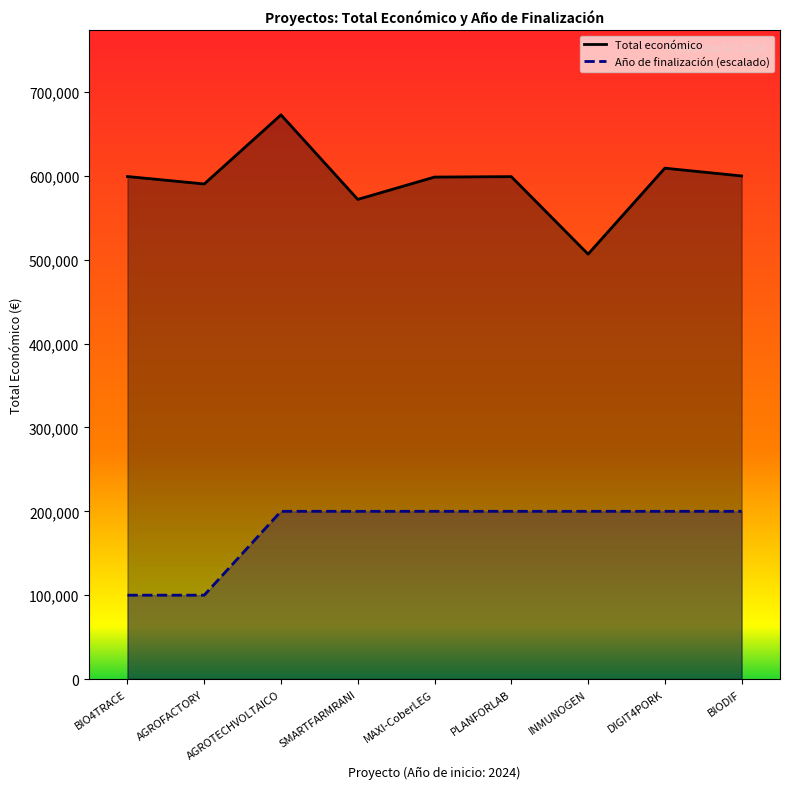

Reading left to right, transcribe all the data shown in this chart.

Total económico: BIO4TRACE=599262	AGROFACTORY=590382	AGROTECHVOLTAICO=672807	SMARTFARMRANI=571965	MAXI-CoberLEG=598609	PLANFORLAB=599134	INMUNOGEN=506703	DIGIT4PORK=609206	BIODIF=599927
Año de finalización (escalado): BIO4TRACE=100000	AGROFACTORY=100000	AGROTECHVOLTAICO=200000	SMARTFARMRANI=200000	MAXI-CoberLEG=200000	PLANFORLAB=200000	INMUNOGEN=200000	DIGIT4PORK=200000	BIODIF=200000